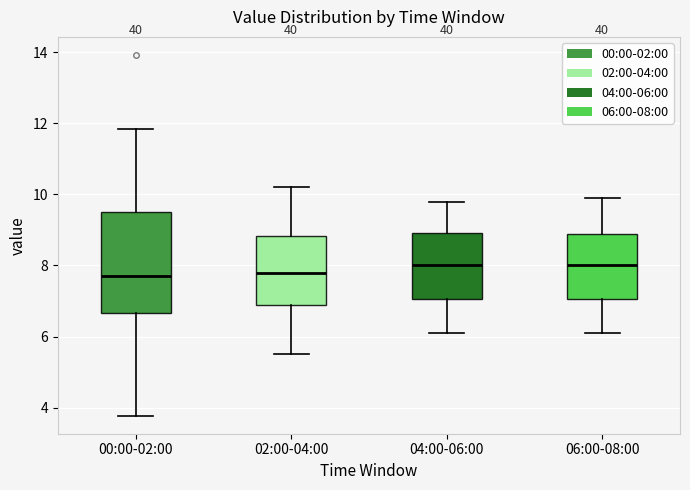

Reading left to right, transcribe this box plot: for each box, give where its median line is, the range the box spans, and where its two whiskers end, as read against the y-axis. The values are not printed on the chart, so give them approximately, as read against the axis.

00:00-02:00: median 7.8, box 6.6 to 9.6, whiskers 3.8 to 11.8
02:00-04:00: median 7.8, box 6.8 to 8.8, whiskers 5.6 to 10.2
04:00-06:00: median 8.0, box 7.0 to 9.0, whiskers 6.2 to 9.8
06:00-08:00: median 8.0, box 7.0 to 8.8, whiskers 6.2 to 10.0